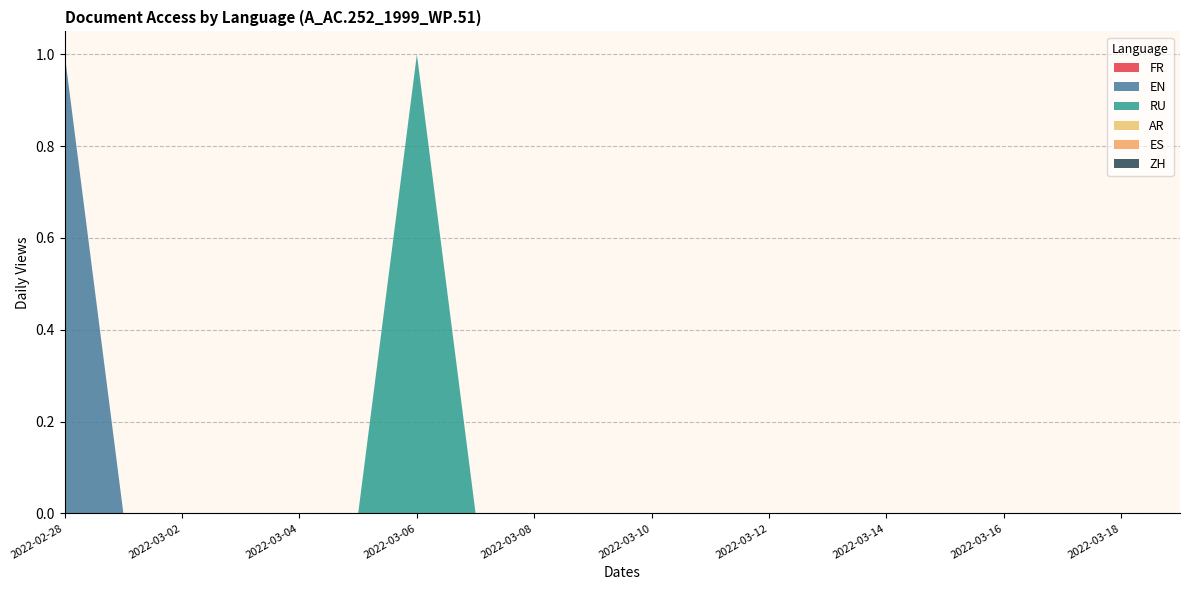

Reading right to left, what are all the values shown in this chart?

FR: 2022-03-19=0	2022-03-18=0	2022-03-17=0	2022-03-16=0	2022-03-15=0	2022-03-14=0	2022-03-13=0	2022-03-12=0	2022-03-11=0	2022-03-10=0	2022-03-09=0	2022-03-08=0	2022-03-07=0	2022-03-06=0	2022-03-05=0	2022-03-04=0	2022-03-03=0	2022-03-02=0	2022-03-01=0	2022-02-28=0
EN: 2022-03-19=0	2022-03-18=0	2022-03-17=0	2022-03-16=0	2022-03-15=0	2022-03-14=0	2022-03-13=0	2022-03-12=0	2022-03-11=0	2022-03-10=0	2022-03-09=0	2022-03-08=0	2022-03-07=0	2022-03-06=0	2022-03-05=0	2022-03-04=0	2022-03-03=0	2022-03-02=0	2022-03-01=0	2022-02-28=1
RU: 2022-03-19=0	2022-03-18=0	2022-03-17=0	2022-03-16=0	2022-03-15=0	2022-03-14=0	2022-03-13=0	2022-03-12=0	2022-03-11=0	2022-03-10=0	2022-03-09=0	2022-03-08=0	2022-03-07=0	2022-03-06=1	2022-03-05=0	2022-03-04=0	2022-03-03=0	2022-03-02=0	2022-03-01=0	2022-02-28=0
AR: 2022-03-19=0	2022-03-18=0	2022-03-17=0	2022-03-16=0	2022-03-15=0	2022-03-14=0	2022-03-13=0	2022-03-12=0	2022-03-11=0	2022-03-10=0	2022-03-09=0	2022-03-08=0	2022-03-07=0	2022-03-06=0	2022-03-05=0	2022-03-04=0	2022-03-03=0	2022-03-02=0	2022-03-01=0	2022-02-28=0
ES: 2022-03-19=0	2022-03-18=0	2022-03-17=0	2022-03-16=0	2022-03-15=0	2022-03-14=0	2022-03-13=0	2022-03-12=0	2022-03-11=0	2022-03-10=0	2022-03-09=0	2022-03-08=0	2022-03-07=0	2022-03-06=0	2022-03-05=0	2022-03-04=0	2022-03-03=0	2022-03-02=0	2022-03-01=0	2022-02-28=0
ZH: 2022-03-19=0	2022-03-18=0	2022-03-17=0	2022-03-16=0	2022-03-15=0	2022-03-14=0	2022-03-13=0	2022-03-12=0	2022-03-11=0	2022-03-10=0	2022-03-09=0	2022-03-08=0	2022-03-07=0	2022-03-06=0	2022-03-05=0	2022-03-04=0	2022-03-03=0	2022-03-02=0	2022-03-01=0	2022-02-28=0